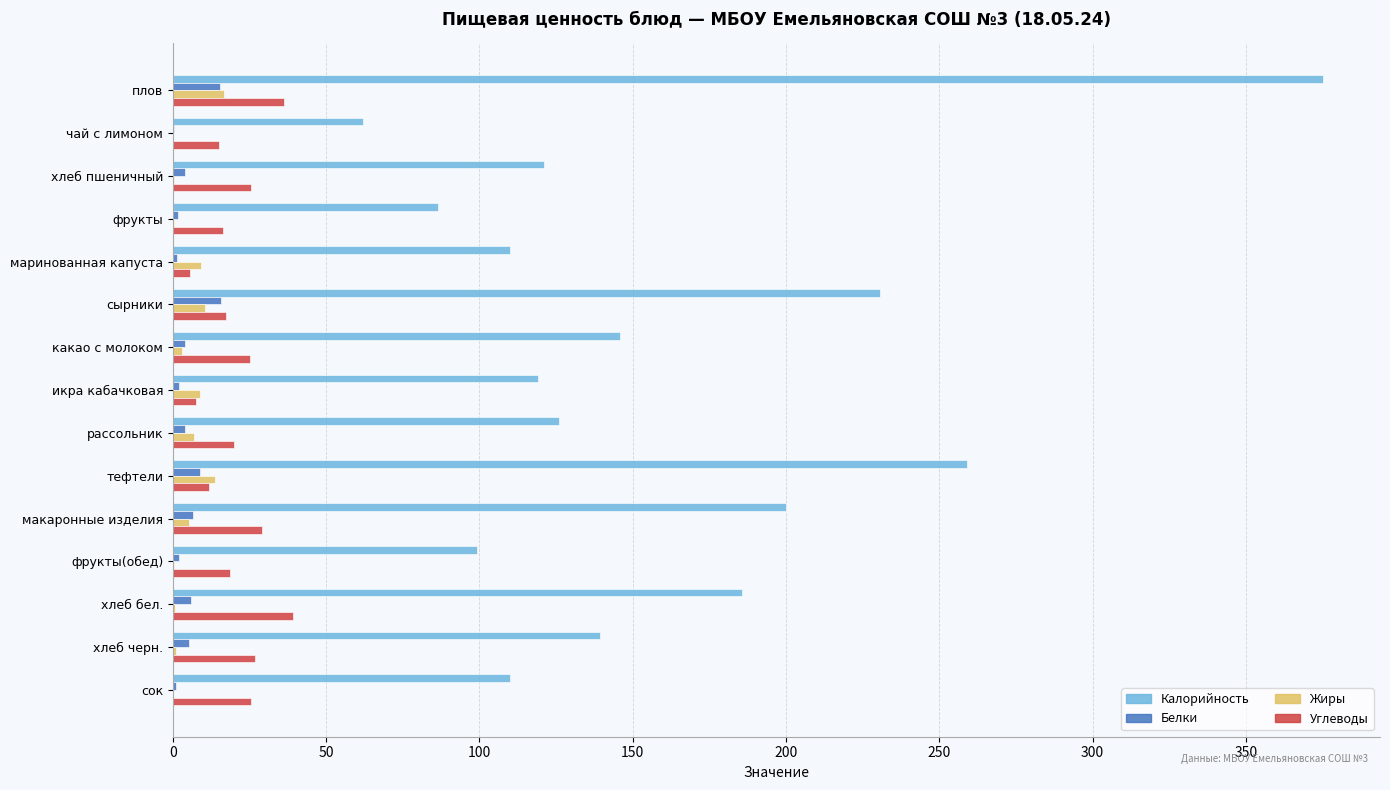

Which series changed the most between плов and хлеб бел.?

Калорийность